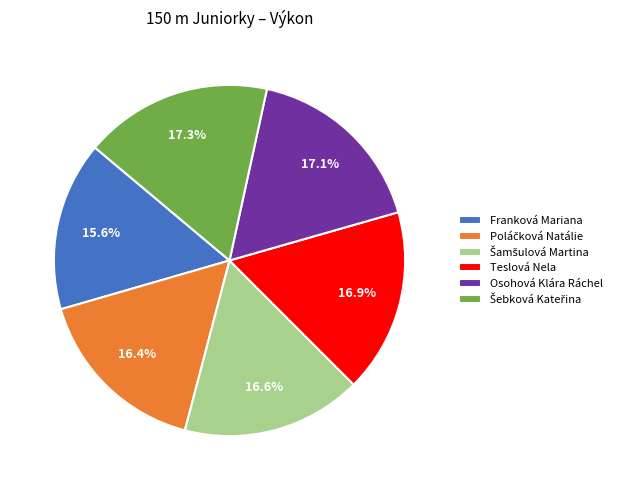

How many segments does this pie chart have?

6